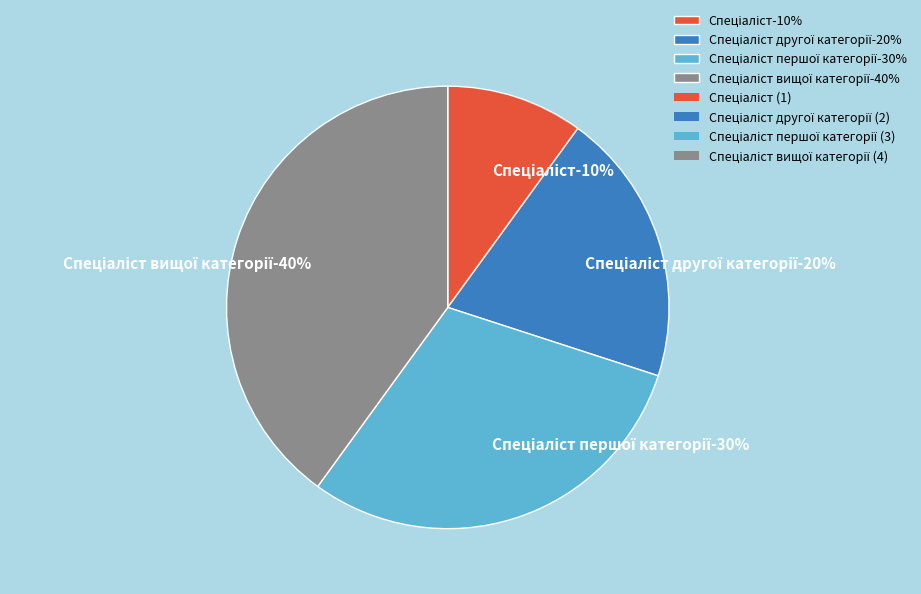

Rank the categories by value from lowest to highest.

Спеціаліст, Спеціаліст другої категорії, Спеціаліст першої категорії, Спеціаліст вищої категорії